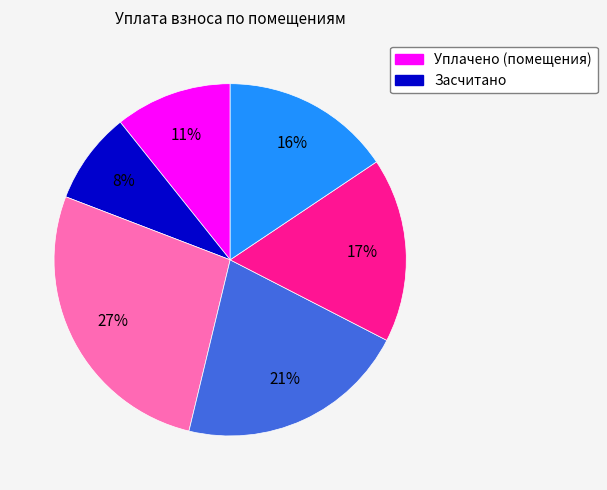

How many segments does this pie chart have?

6